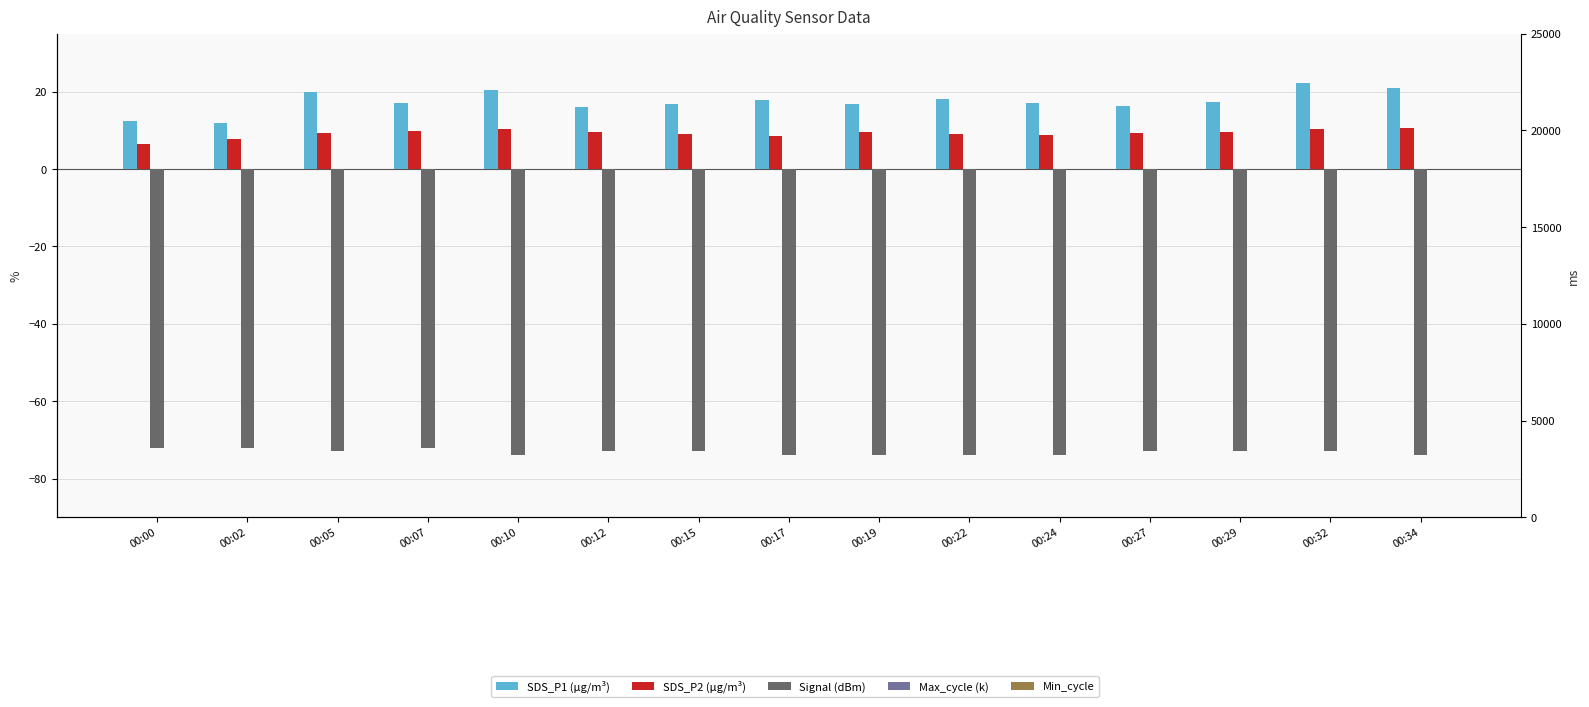

The value of SDS_P2 (µg/m³) at 00:00 is 6.5. True or false?

True